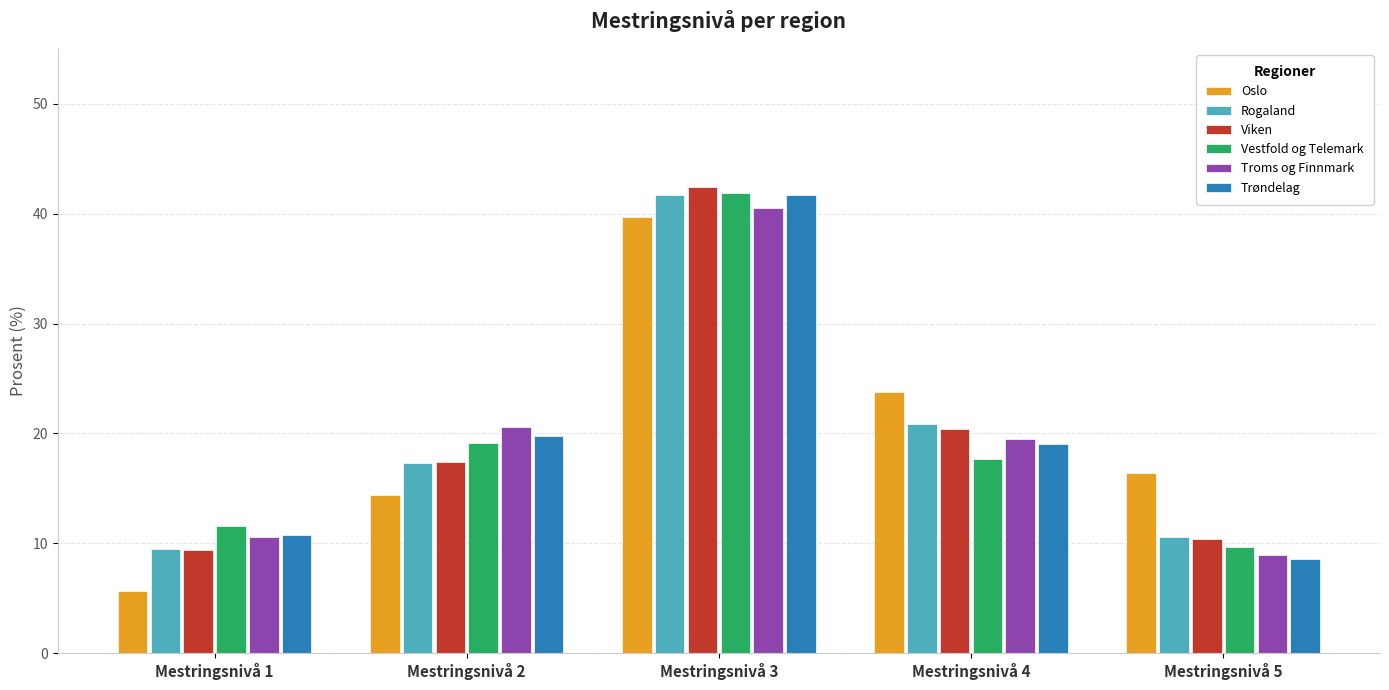

At how many categories does at least one series exceed 28?

1